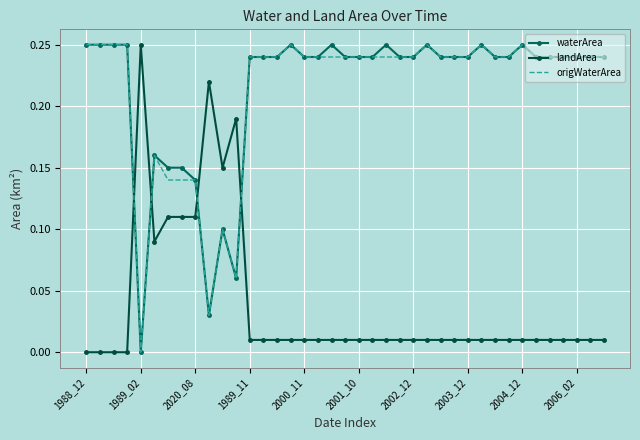

What is the greatest value displayed?

0.2